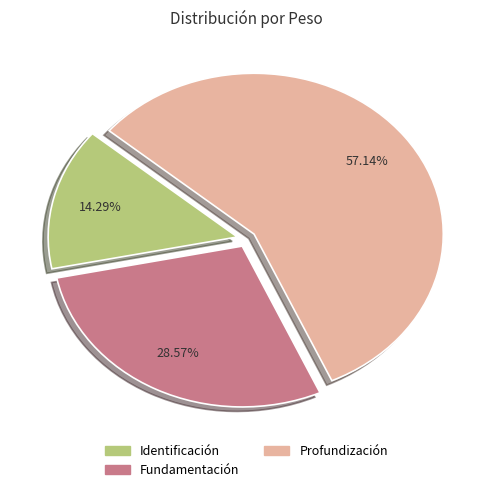

Does any single category account for the majority?

Yes